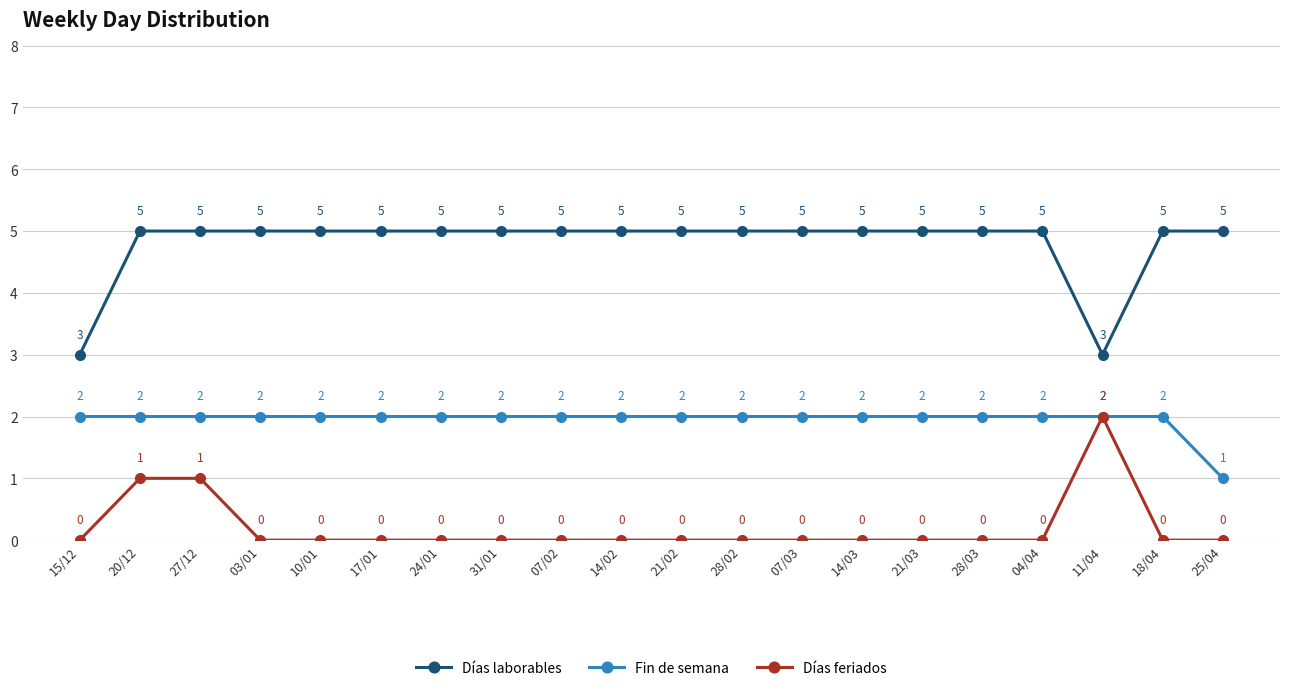

What is the total value across all series at 25/04?

6